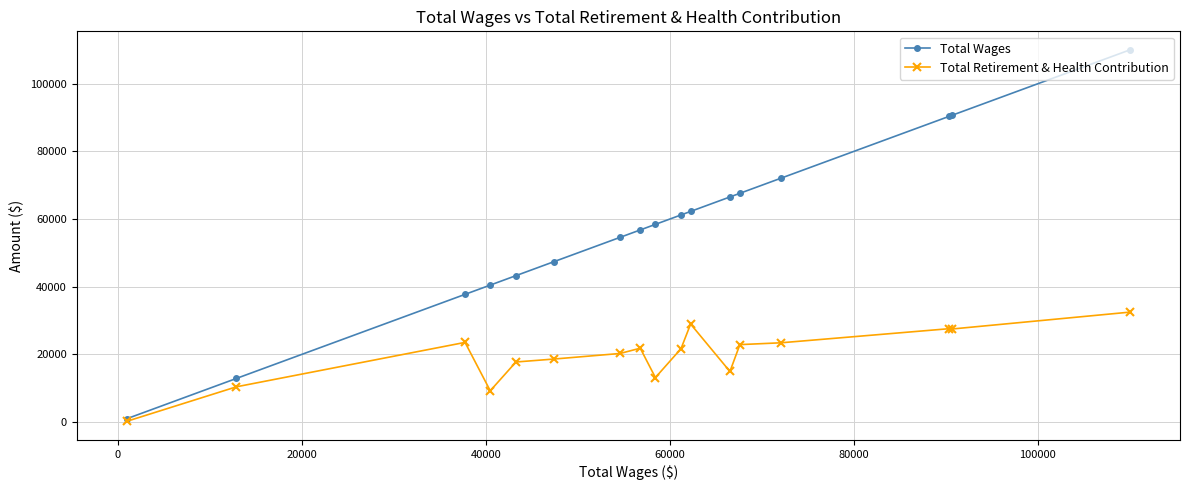

Rank the series by their maximum value, from highest to lowest.

Total Wages, Total Retirement & Health Contribution